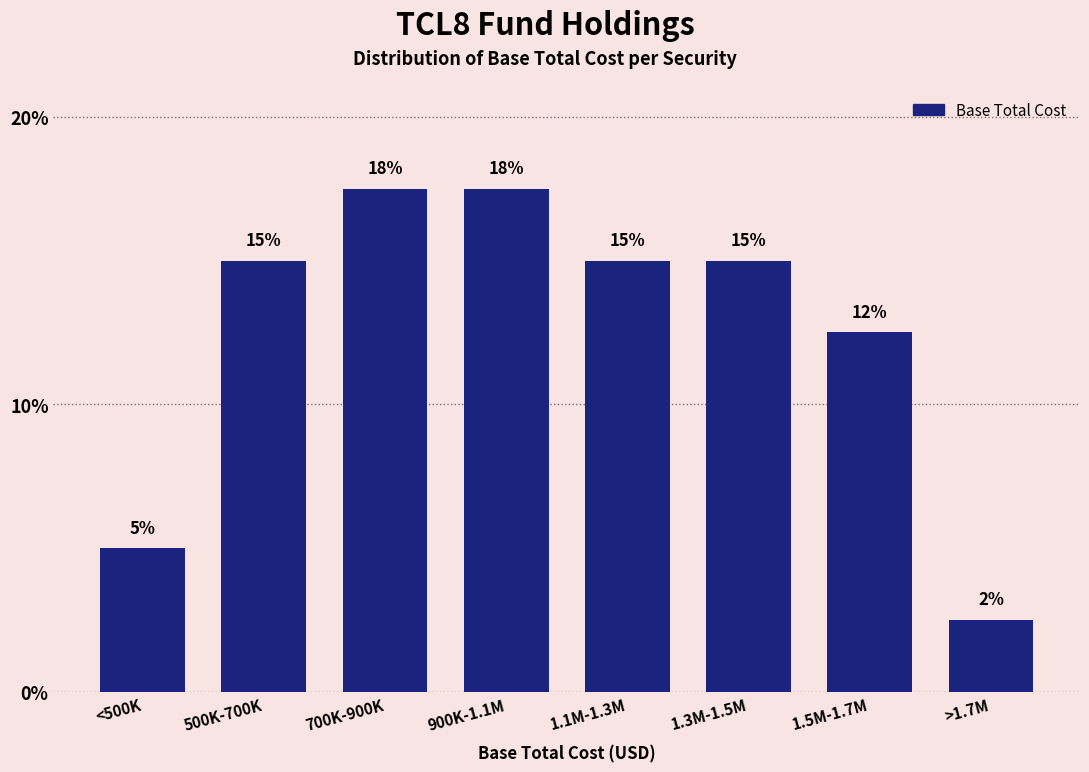

Is it true that the value at 1.1M-1.3M is 15.0?

True